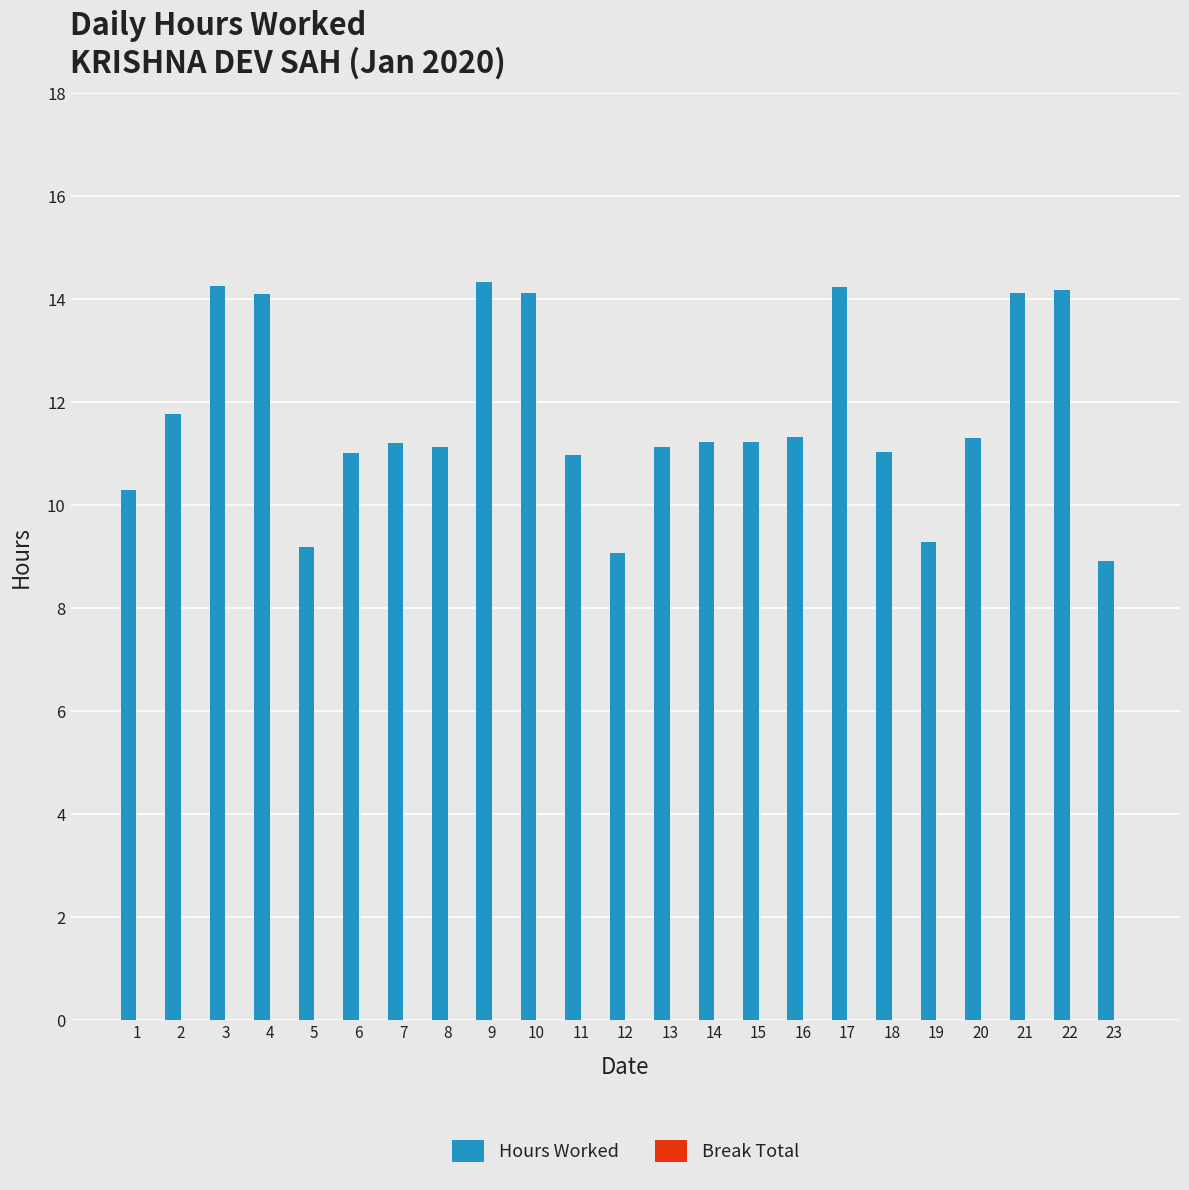

What is the minimum value shown in the chart?

8.9